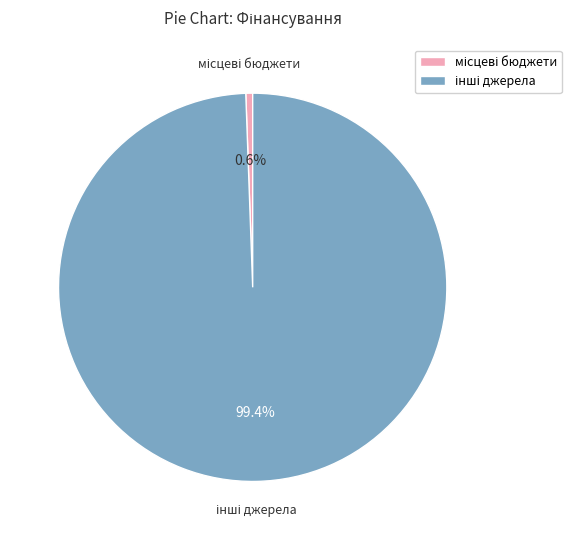

Is there a majority slice in this chart?

Yes